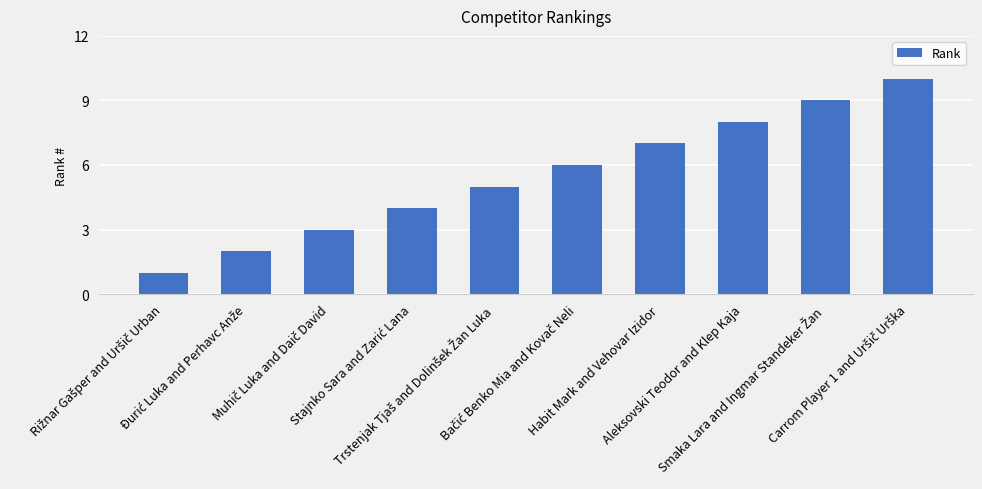

What is the maximum value shown in the chart?

10